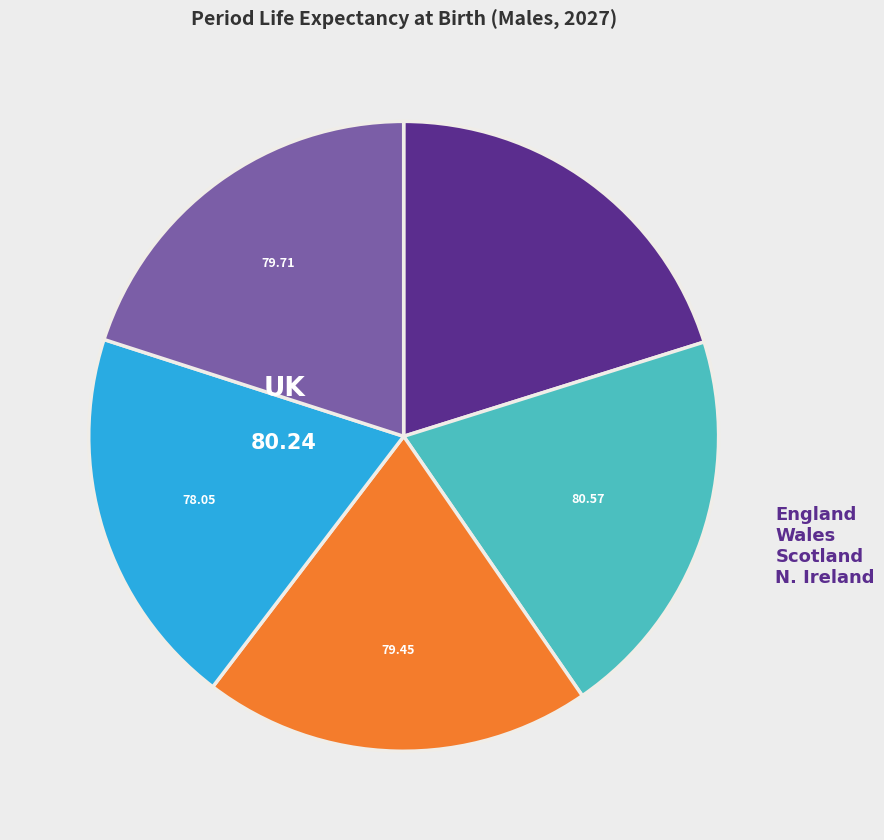

How many slices are in this pie chart?

5